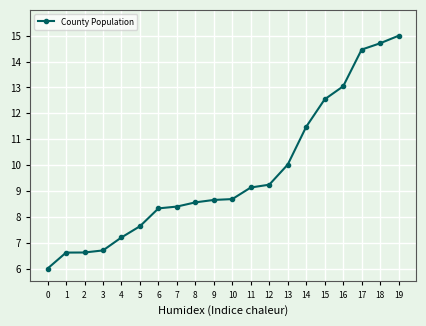

Where does the data first go above 8?

6